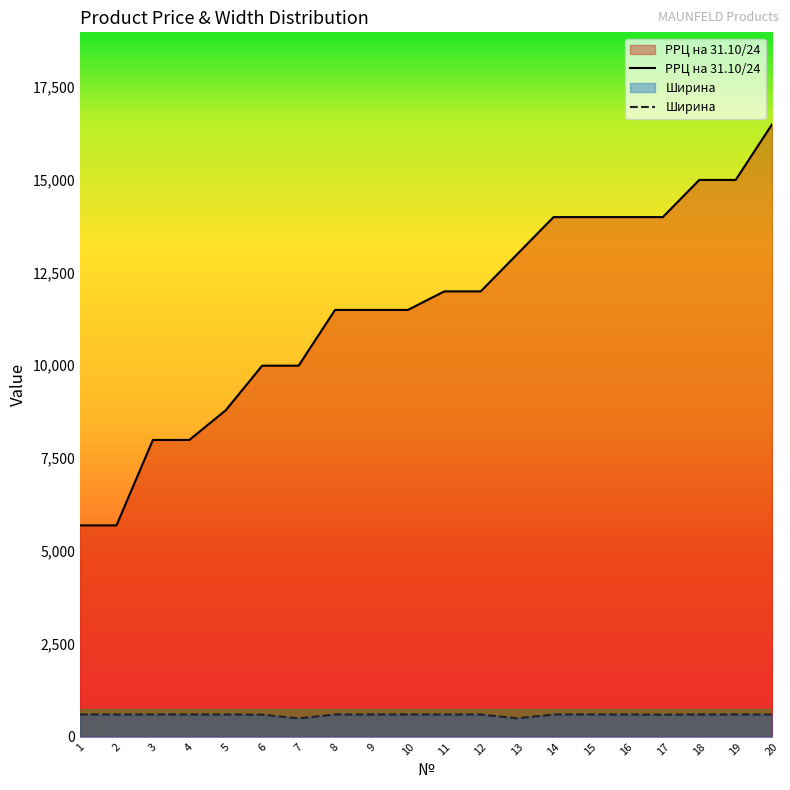

What is the sum of all РРЦ на 31.10/24 values?

230000